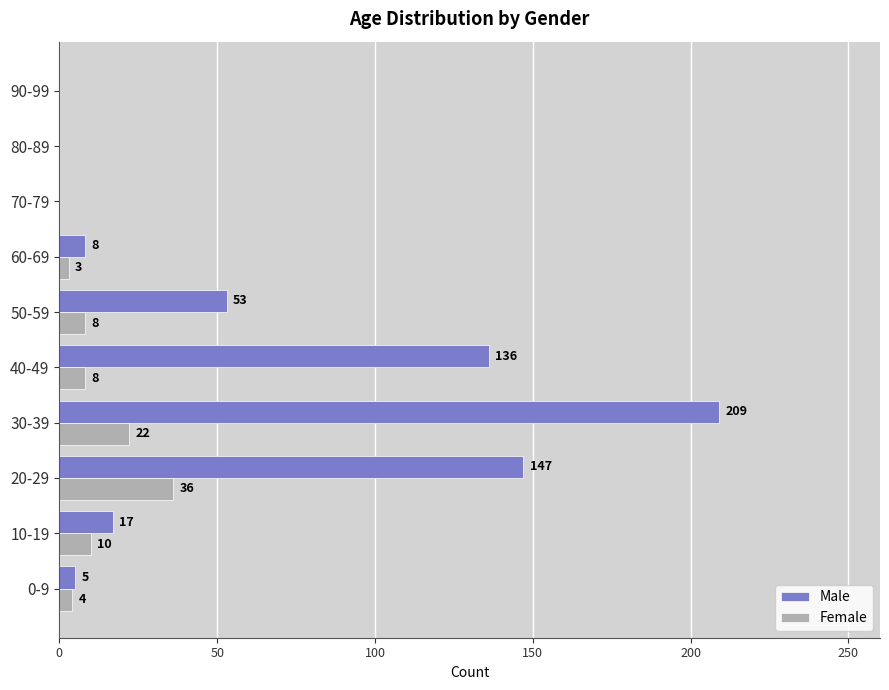

What is the sum of the Male values at 0-9 and 70-79?

5